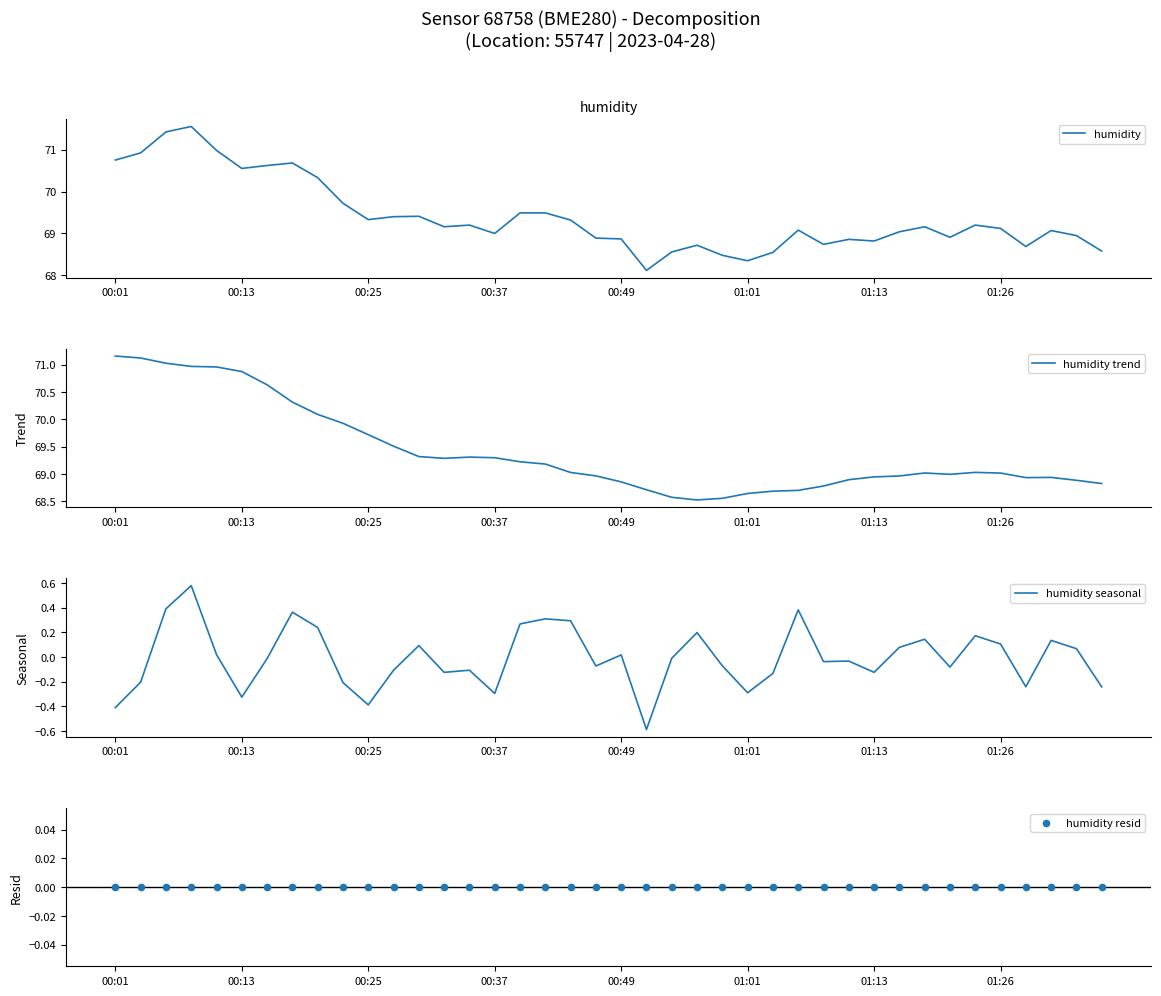

Which series contains the lowest Y value?

humidity seasonal